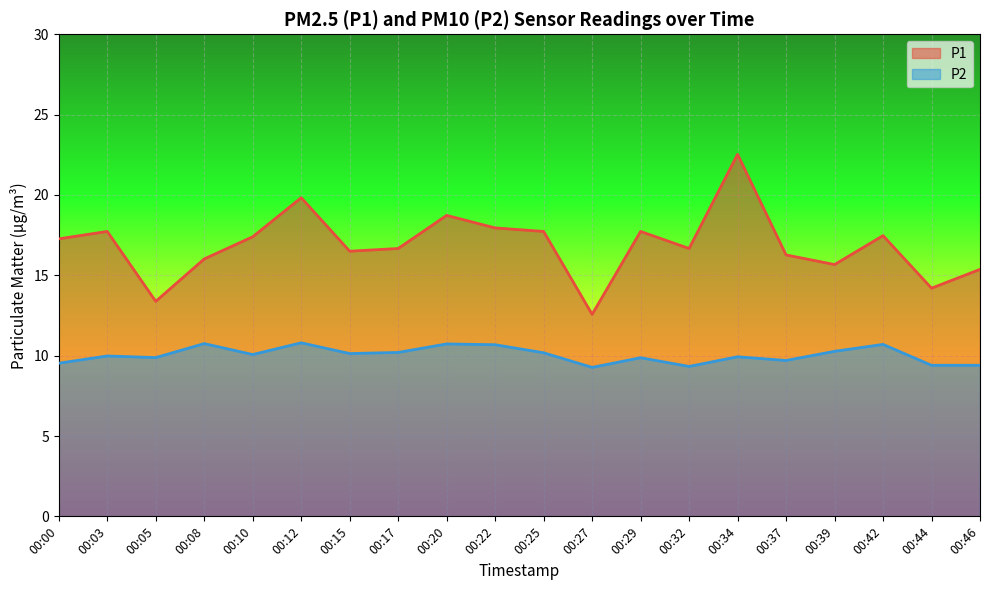

How many categories are shown in the chart?

20